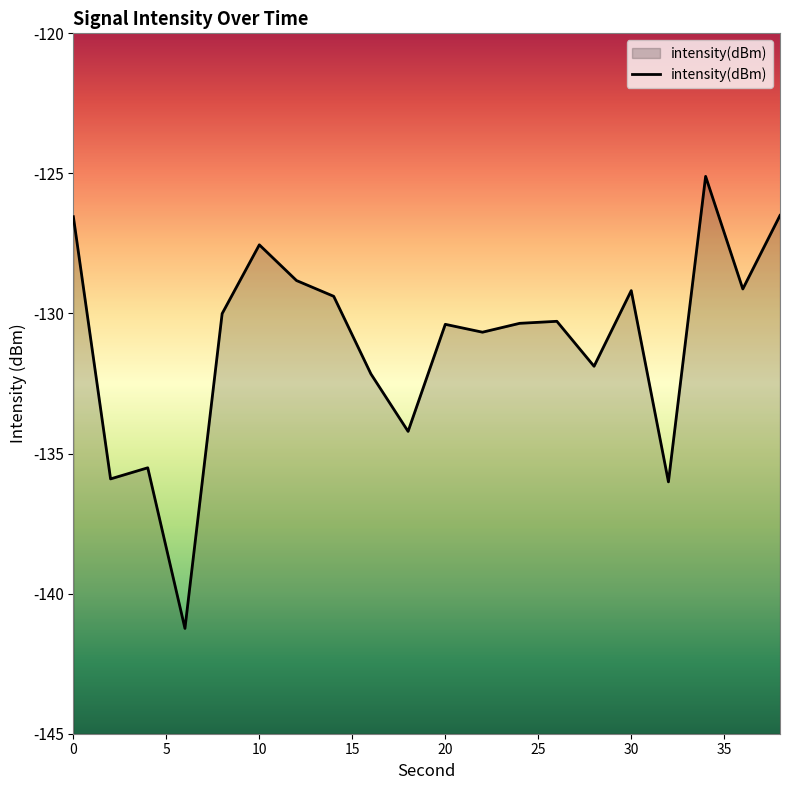

What is the approximate value at 34?

-125.1